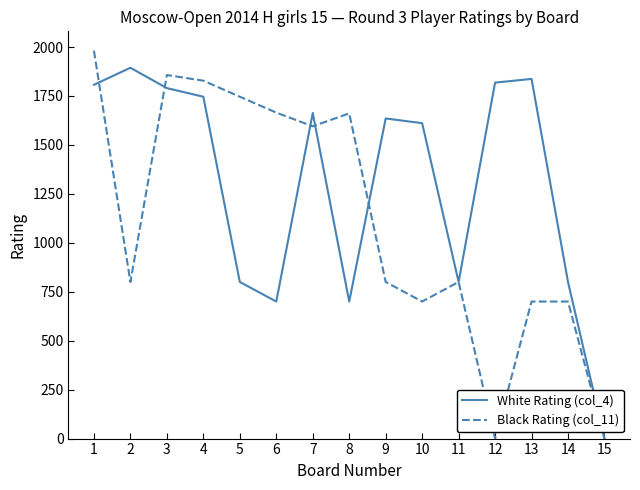

What is the approximate value of White Rating (col_4) at 8, to the nearest 100?

700